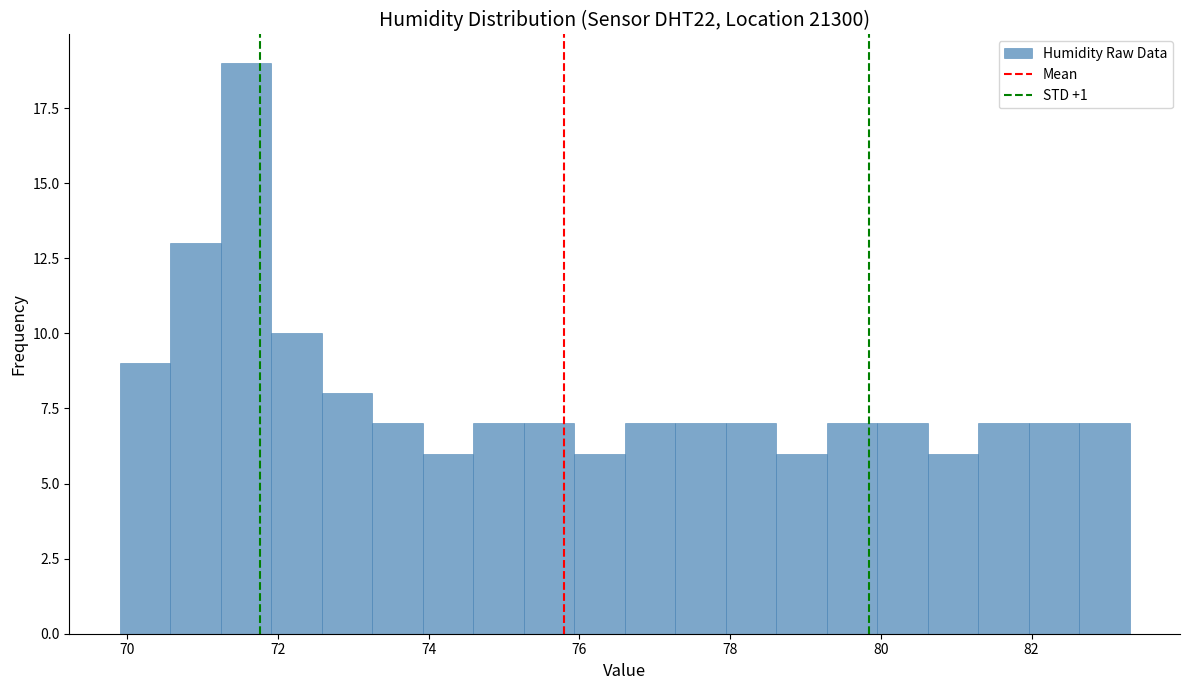

Read against the x-axis, roughly where is the centre of the tallest bar?

71.6